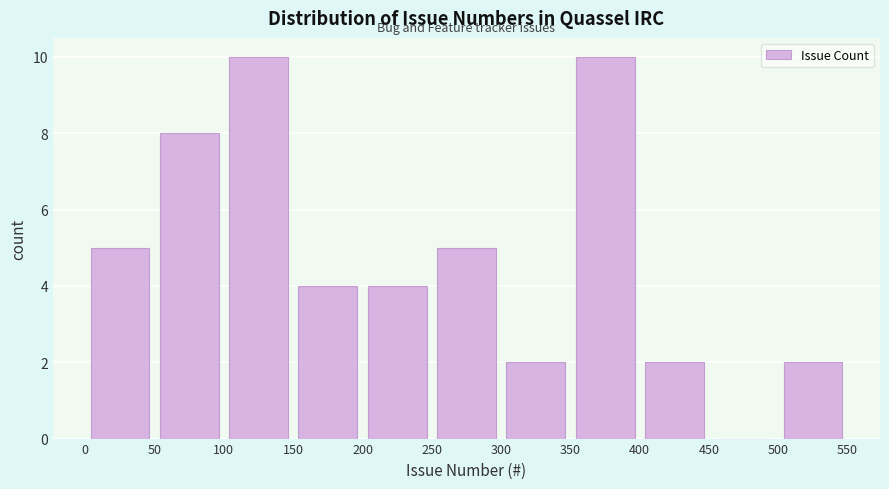

Reading left to right, list every bar in this chart as the range it spans on the x-axis followed by its height. The values are not printed on the chart, so give them approximately, as read against the axis.

0 to 50: 5
50 to 100: 8
100 to 150: 10
150 to 200: 4
200 to 250: 4
250 to 300: 5
300 to 350: 2
350 to 400: 10
400 to 450: 2
450 to 500: 0
500 to 550: 2